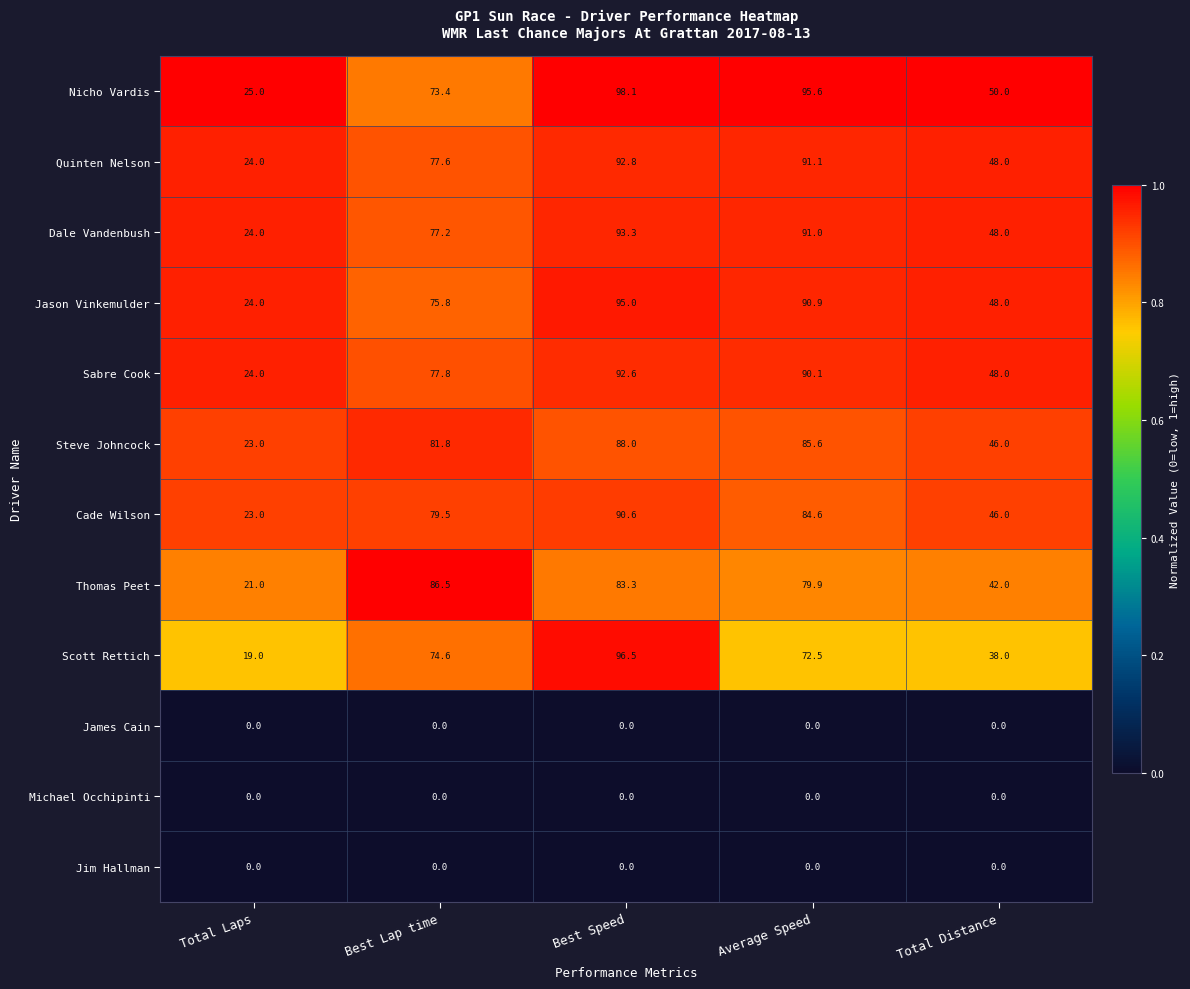

Which series has the largest total across all categories?

Nicho Vardis